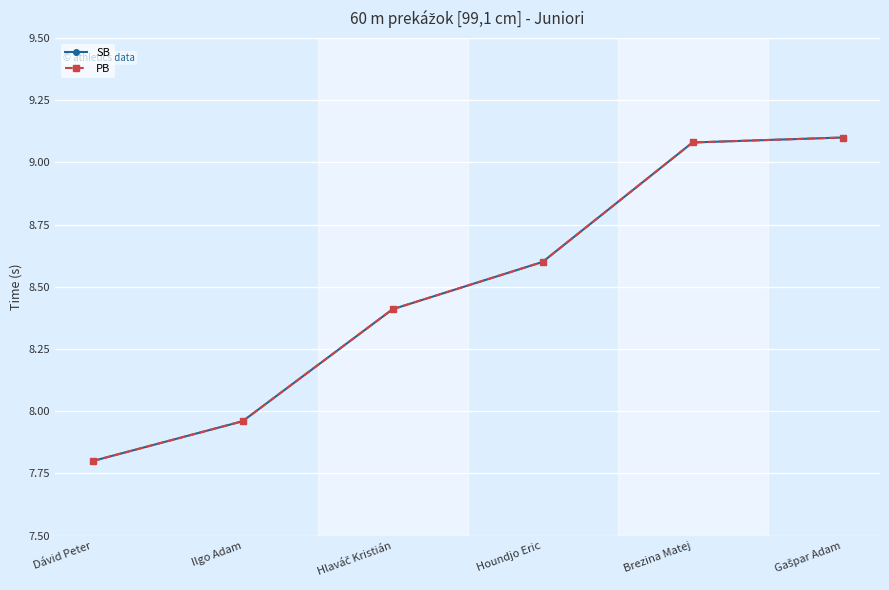

Is this an area chart (filled region under the line)?

No